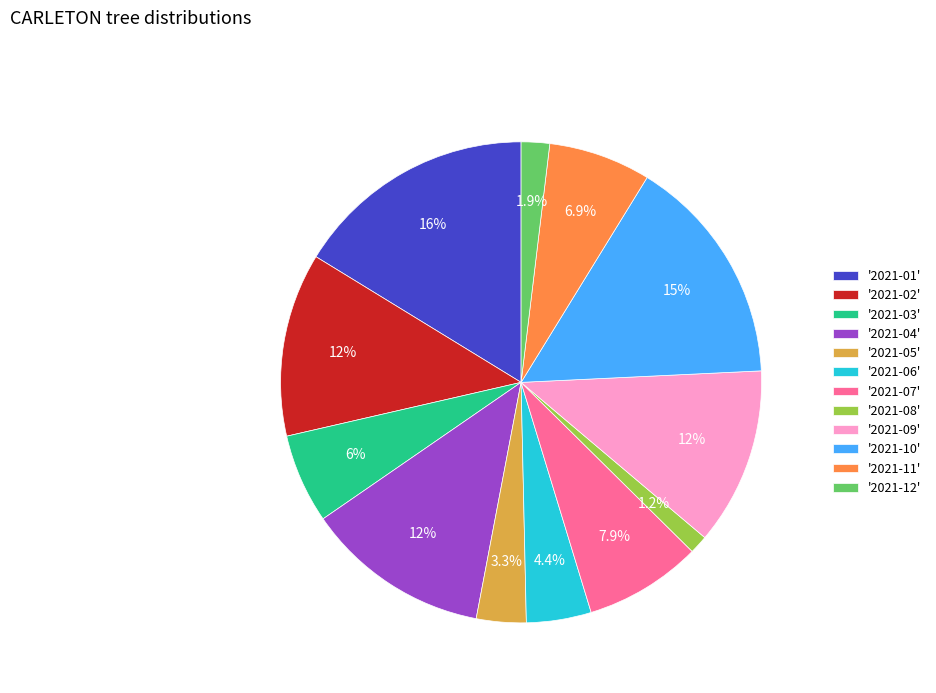

Is there any slice that represents more than half of the pie?

No